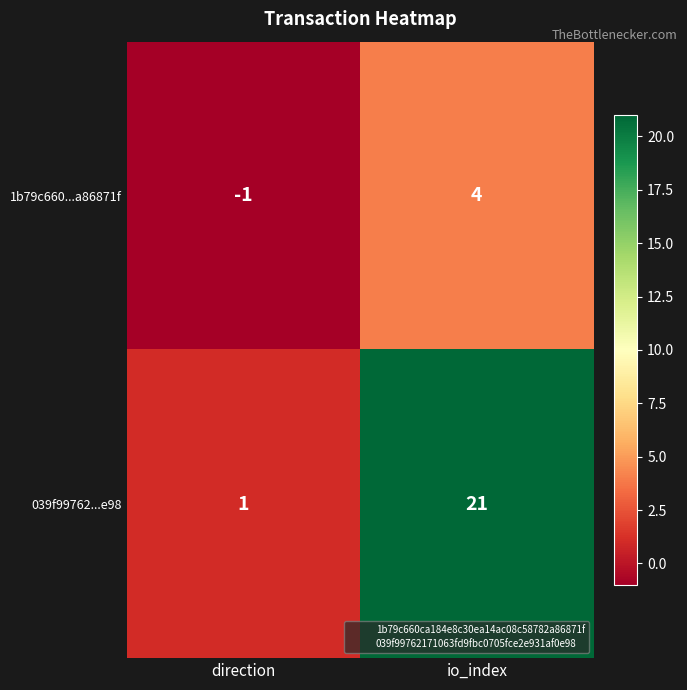

List the series in order of their overall mean, highest first.

039f99762...e98, 1b79c660...a86871f